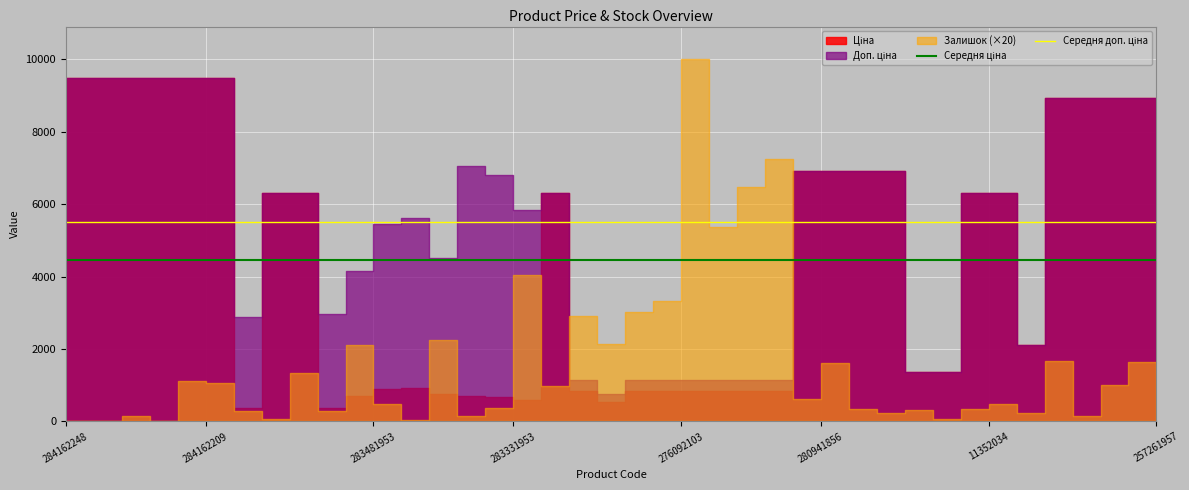

True or false: Середня доп. ціна and Середня ціна cross at least once.

False